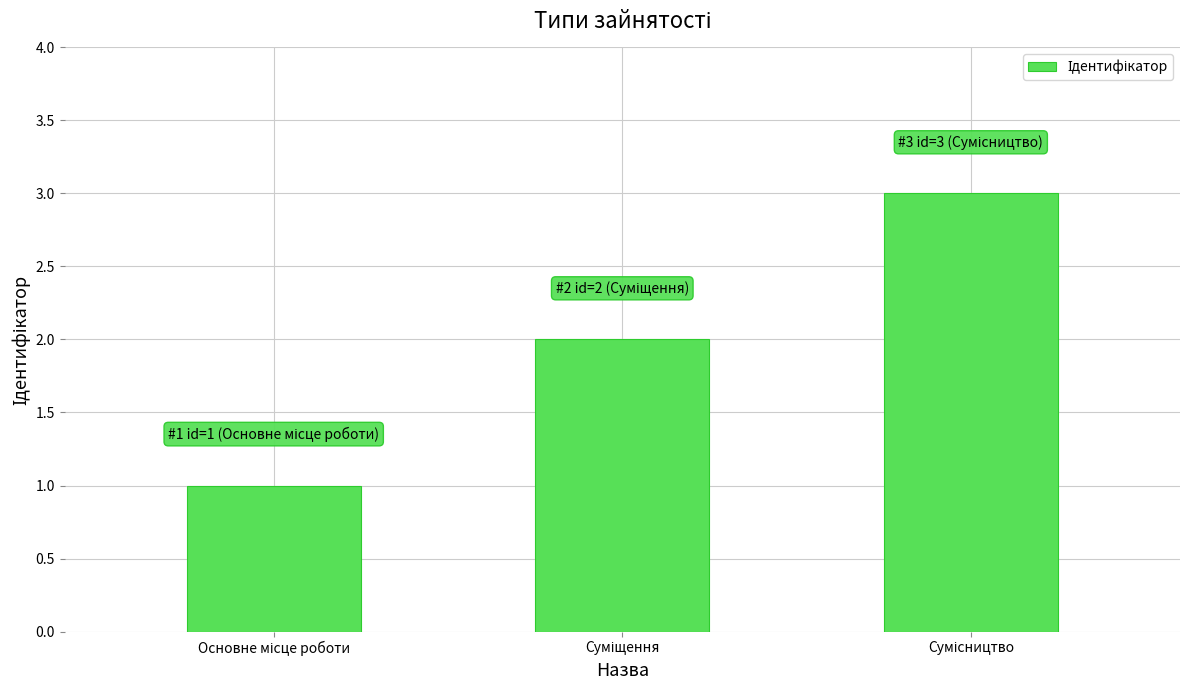

Reading left to right, list all the values displayed in this chart.

1	2	3